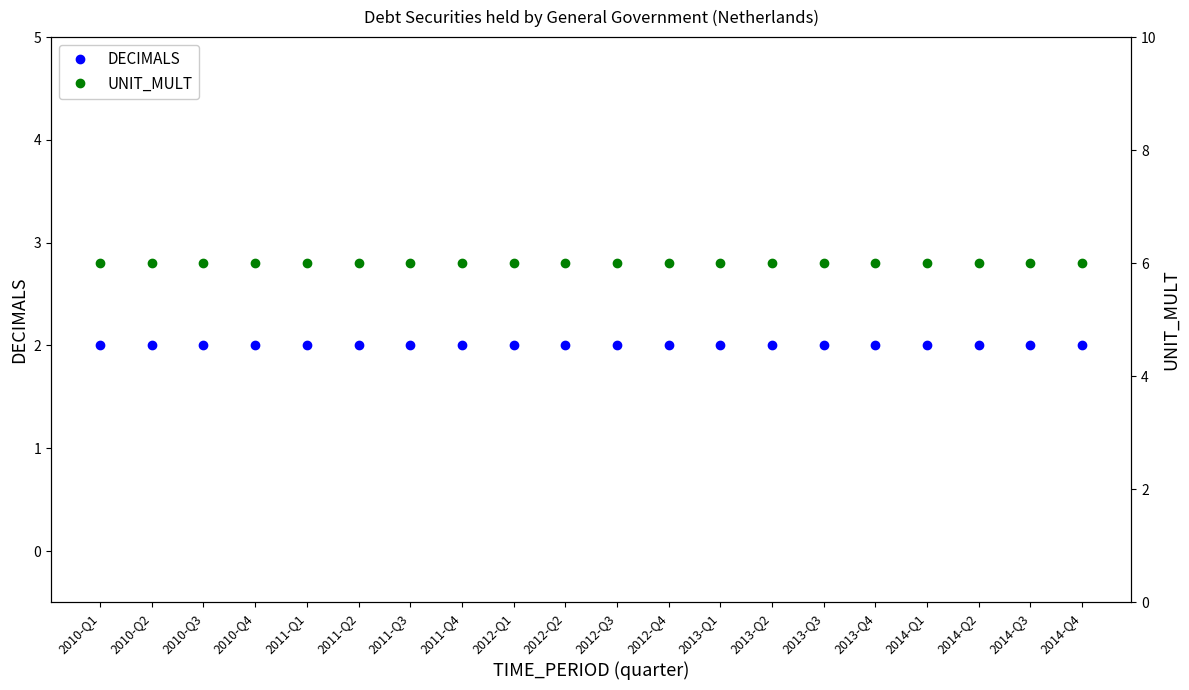

Reading right to left, extract all data points from this chart.

DECIMALS: 2014-Q4=2	2014-Q3=2	2014-Q2=2	2014-Q1=2	2013-Q4=2	2013-Q3=2	2013-Q2=2	2013-Q1=2	2012-Q4=2	2012-Q3=2	2012-Q2=2	2012-Q1=2	2011-Q4=2	2011-Q3=2	2011-Q2=2	2011-Q1=2	2010-Q4=2	2010-Q3=2	2010-Q2=2	2010-Q1=2
UNIT_MULT: 2014-Q4=6	2014-Q3=6	2014-Q2=6	2014-Q1=6	2013-Q4=6	2013-Q3=6	2013-Q2=6	2013-Q1=6	2012-Q4=6	2012-Q3=6	2012-Q2=6	2012-Q1=6	2011-Q4=6	2011-Q3=6	2011-Q2=6	2011-Q1=6	2010-Q4=6	2010-Q3=6	2010-Q2=6	2010-Q1=6